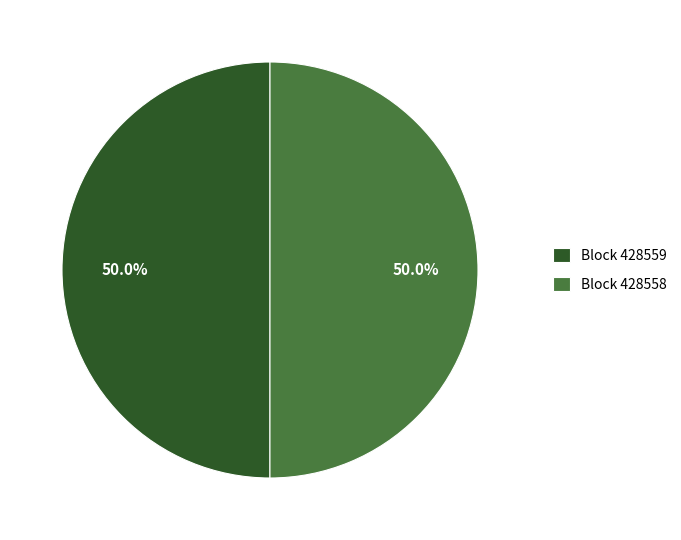

Count the number of slices in the pie.

2